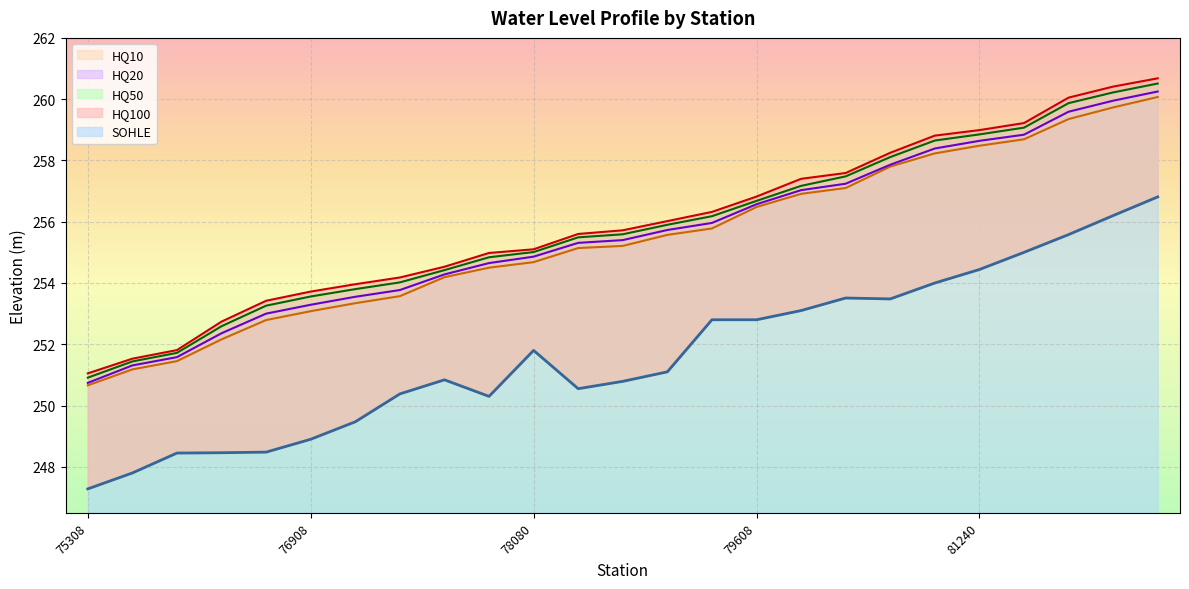

True or false: HQ100 and SOHLE intersect in this chart.

False